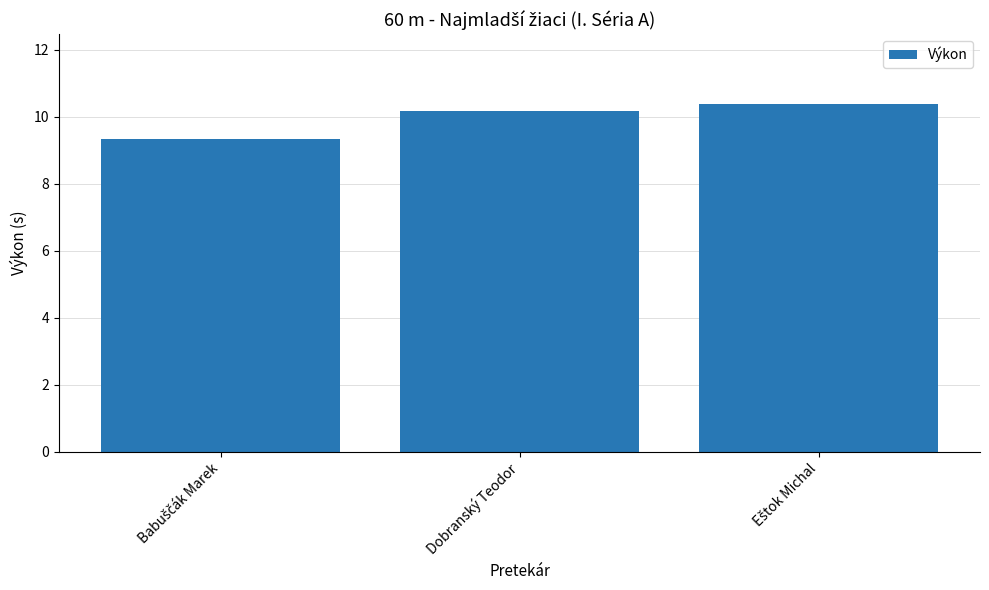

Reading right to left, extract all data points from this chart.

10.4	10.2	9.3